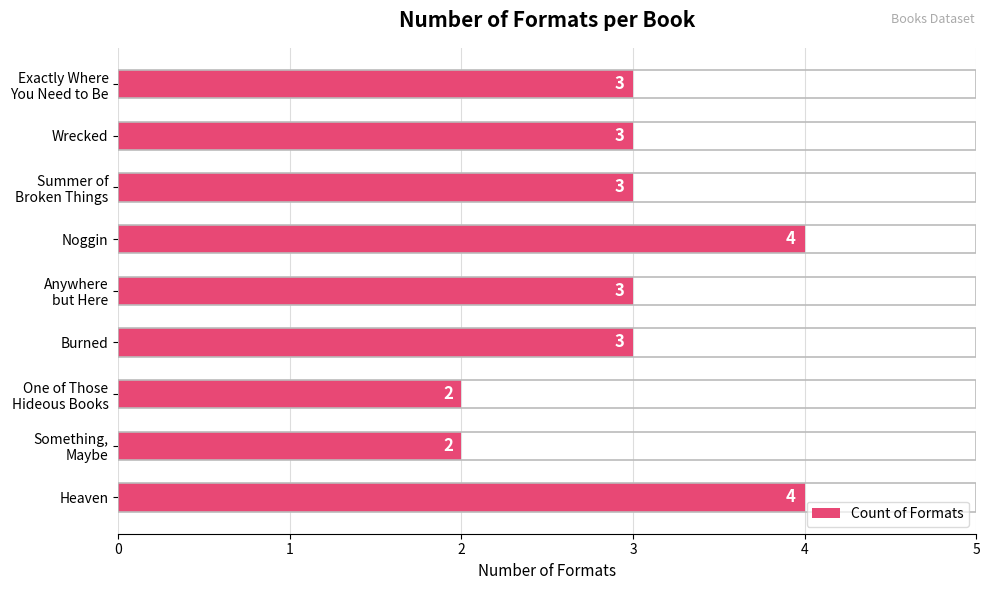

Count the values in the range 3 to 4.

7